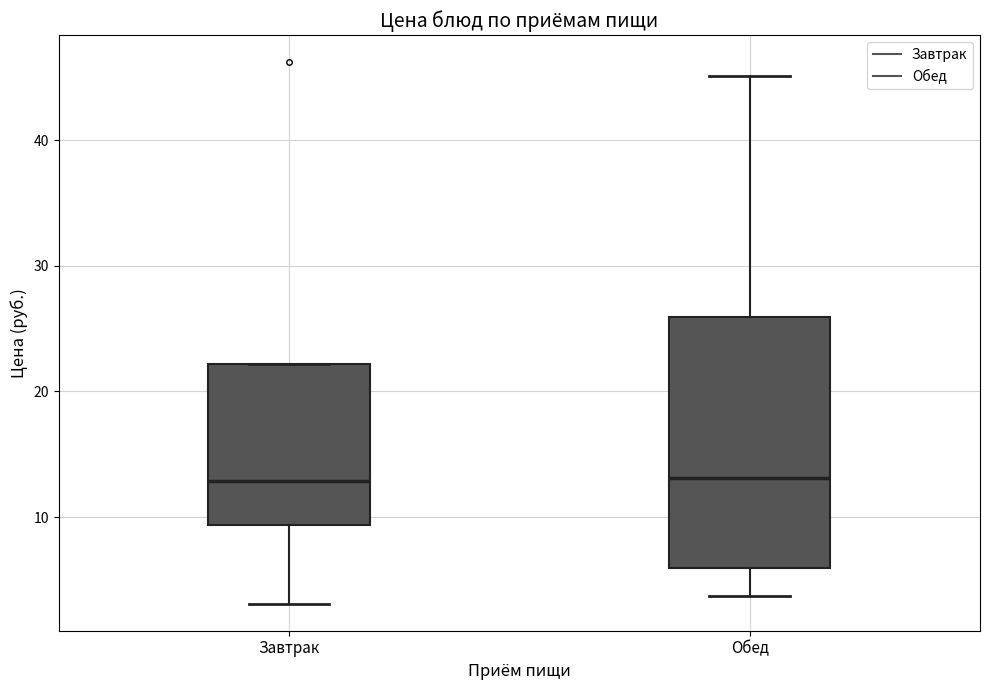

Comparing the boxes themselves (not the whiskers), which one is the tallest?

Обед